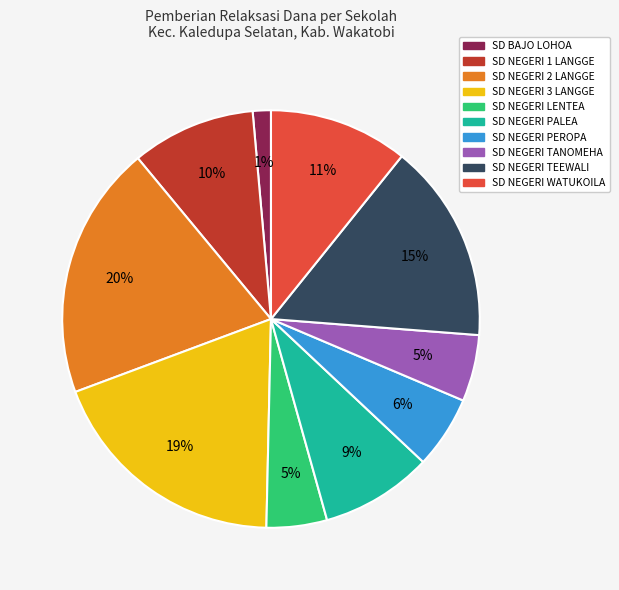

Between SD NEGERI 2 LANGGE and SD NEGERI PALEA, which is larger?

SD NEGERI 2 LANGGE